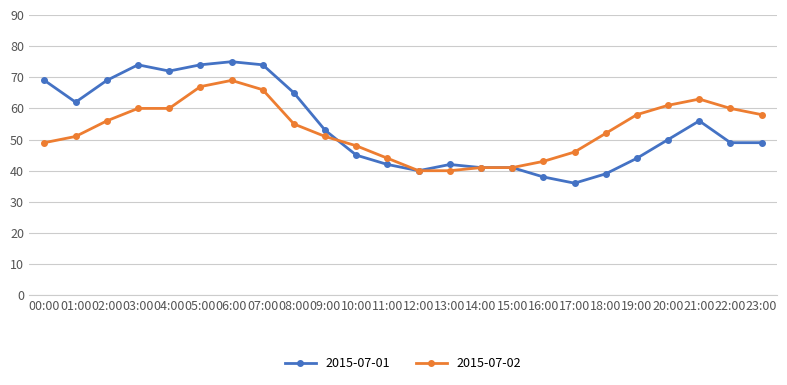

After their last crossing, which series has the higher values: 2015-07-02 or 2015-07-01?

2015-07-02